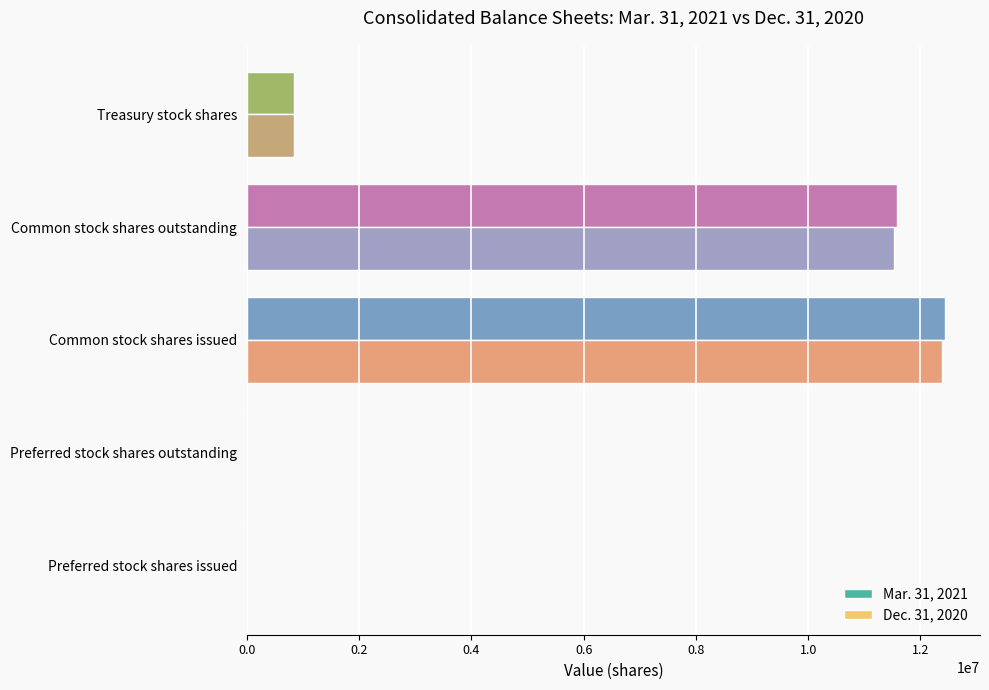

What is the maximum value for Dec. 31, 2020?

12374322